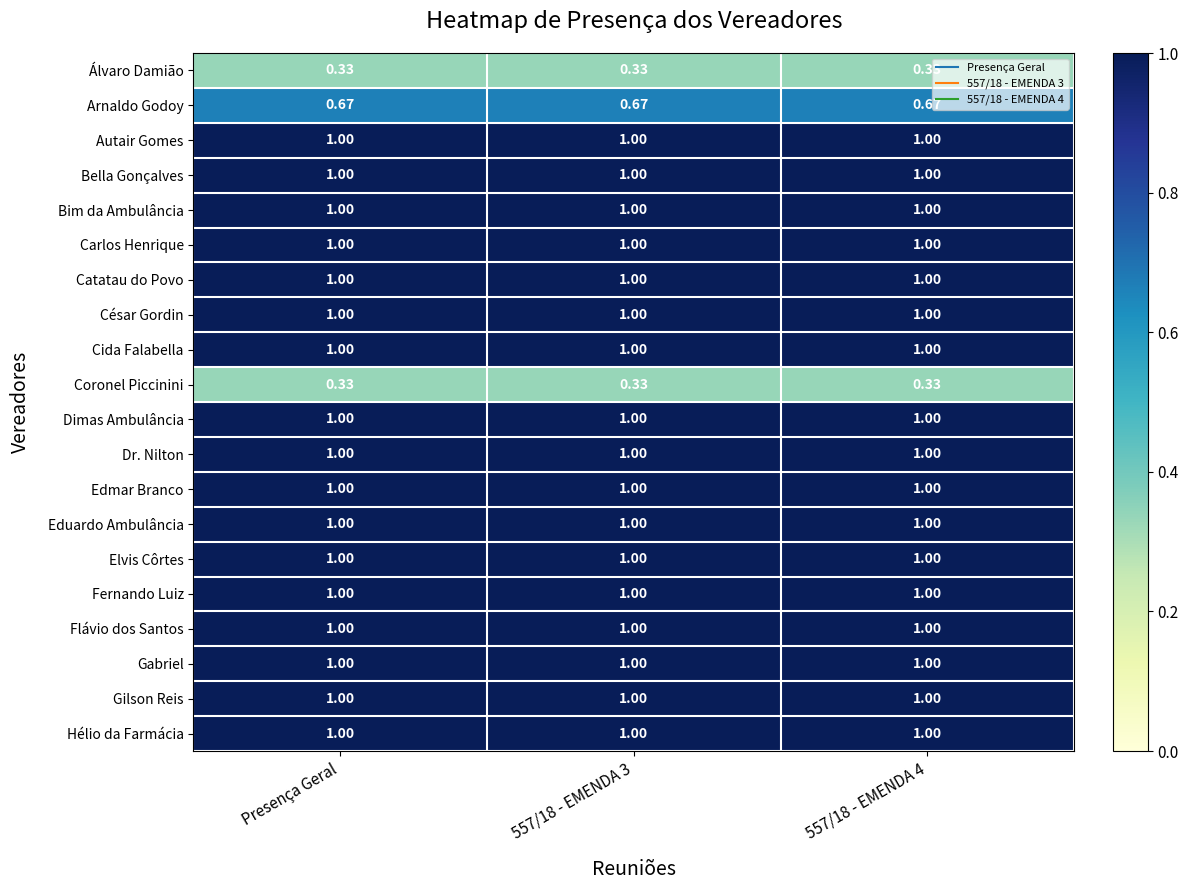

What is the difference between the highest and lowest values at Presença Geral?

0.7